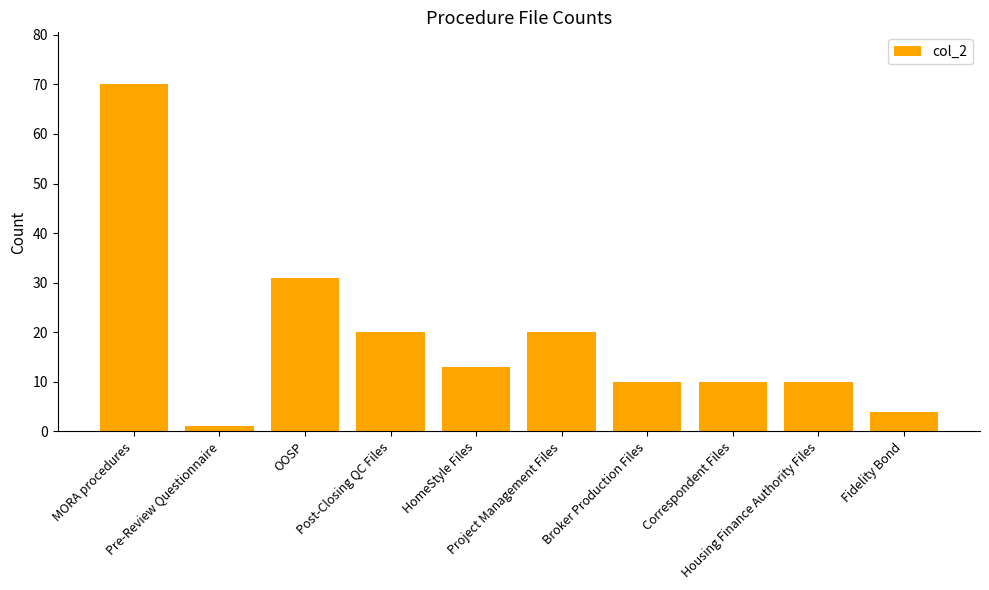

What is the approximate value at Project Management Files?

20